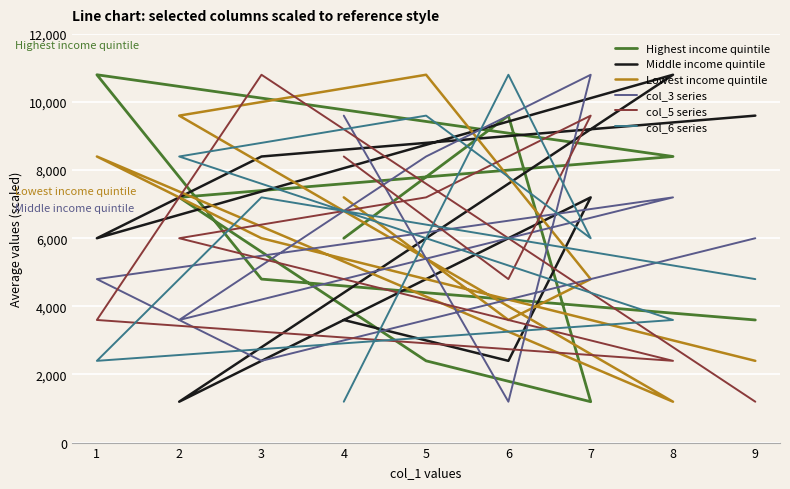

Is this an area chart (filled region under the line)?

No